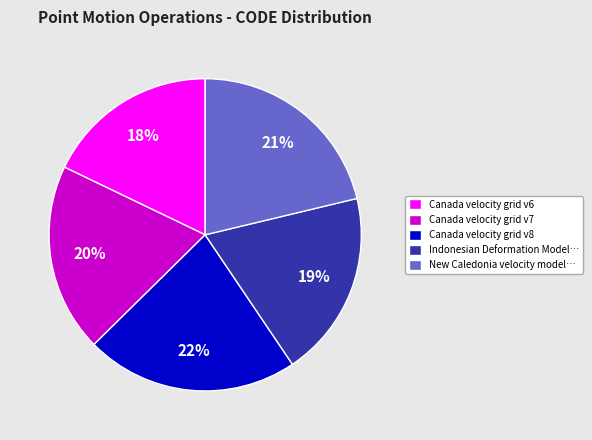

Do Indonesian Deformation Model… and Canada velocity grid v8 together represent more than half of the pie?

No